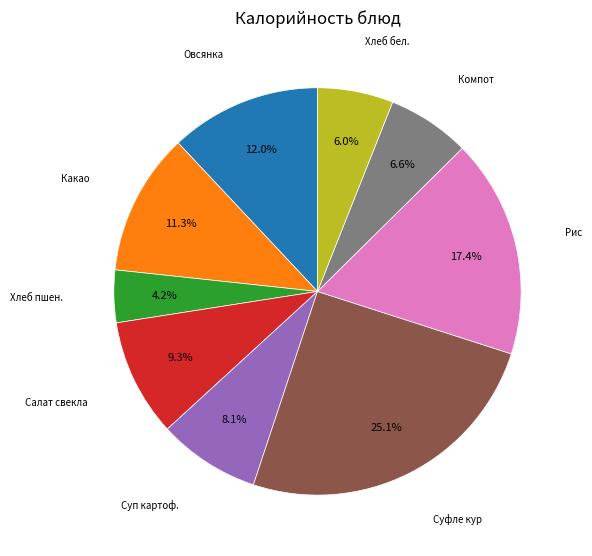

Is there any slice that represents more than half of the pie?

No